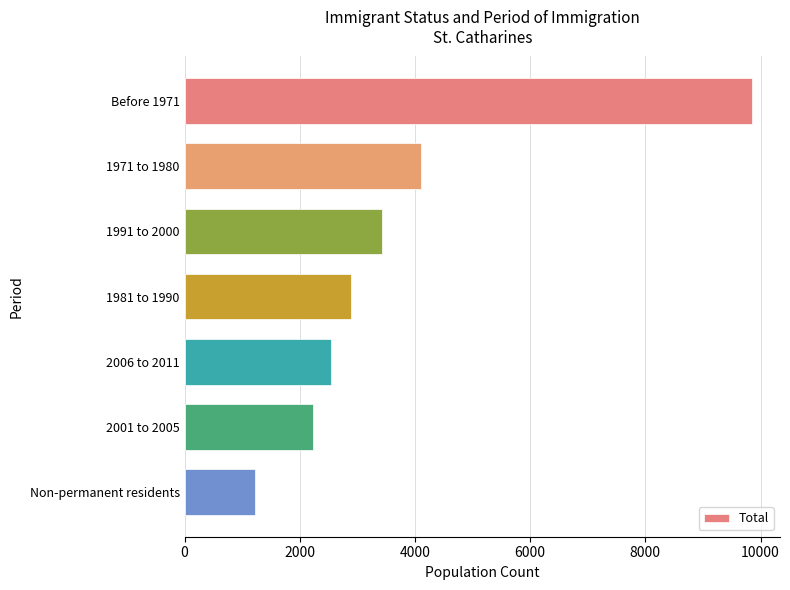

What is the difference between the maximum and minimum values?

8615